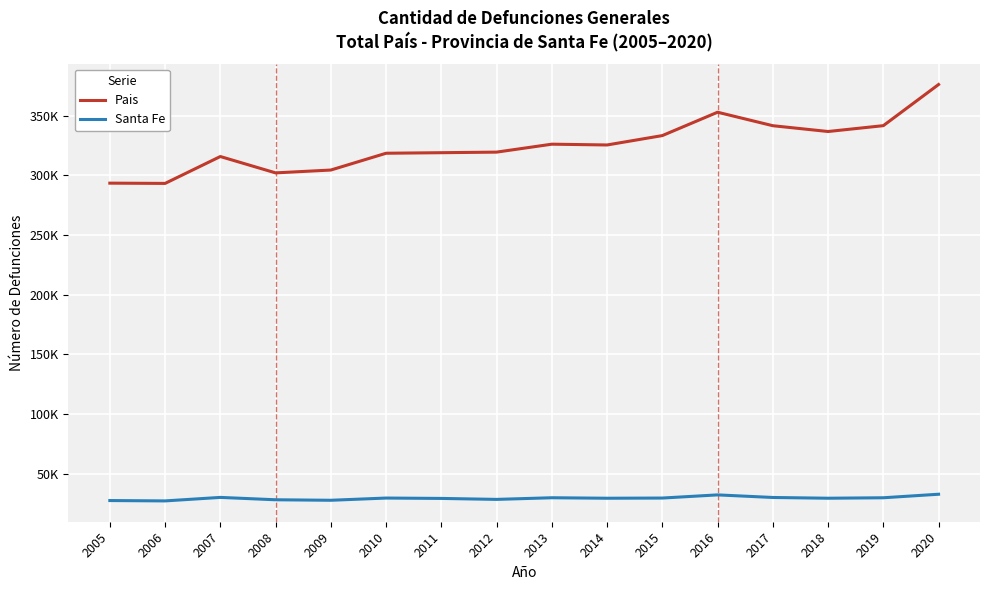

Reading right to left, what are all the values shown in this chart?

Pais: 2020=376219	2019=341728	2018=336823	2017=341688	2016=352992	2015=333407	2014=325539	2013=326197	2012=319539	2011=319059	2010=318602	2009=304525	2008=302133	2007=315852	2006=293313	2005=293529
Santa Fe: 2020=32730	2019=29773	2018=29382	2017=30013	2016=32181	2015=29534	2014=29374	2013=29784	2012=28404	2011=29217	2010=29531	2009=27666	2008=28089	2007=30071	2006=27132	2005=27437